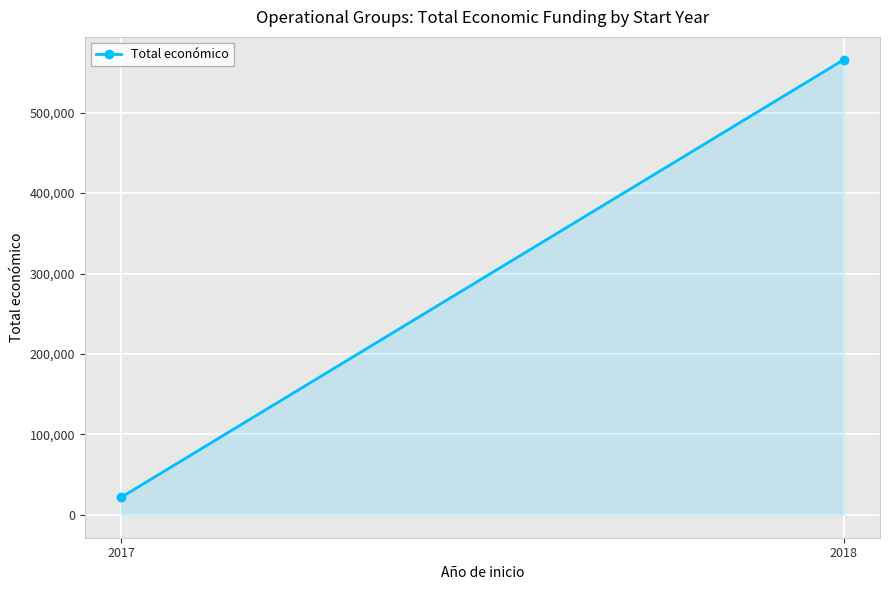

The value at 2017 is 21808. True or false?

True